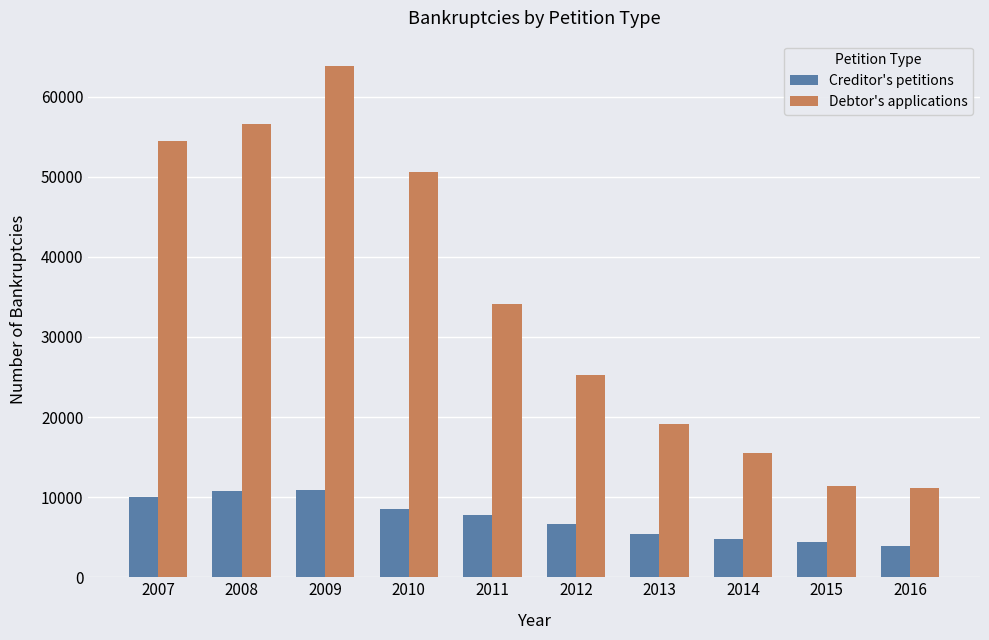

What is the sum of the Creditor's petitions values at 2008 and 2014?

15610